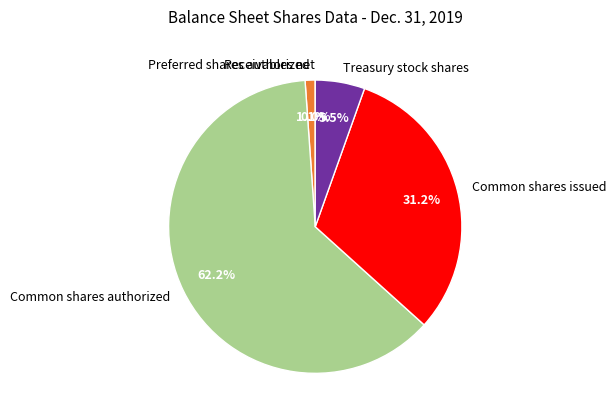

Which slice is the largest?

Common shares authorized